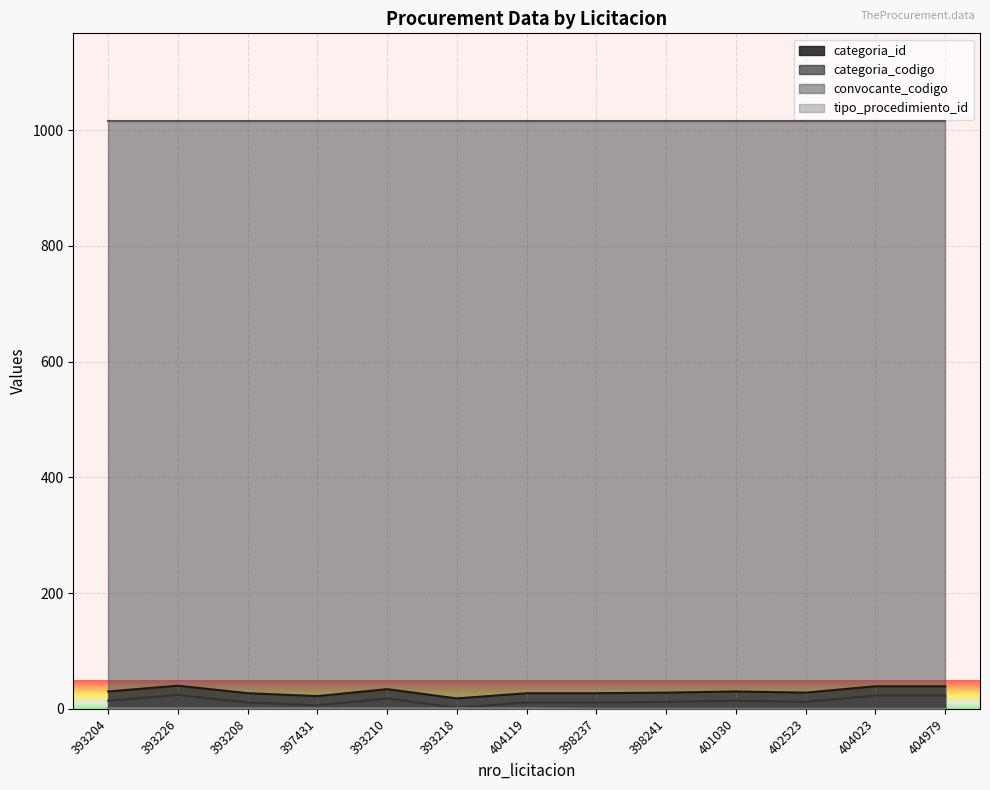

True or false: categoria_id and categoria_codigo intersect in this chart.

False